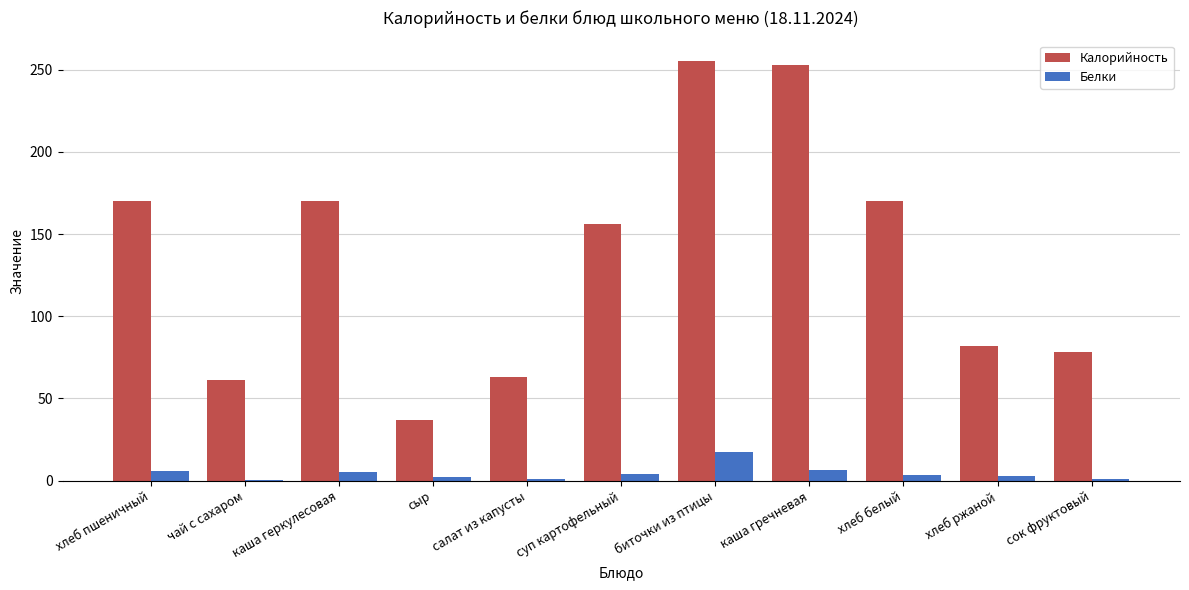

What is the highest value of the Белки series?

17.2